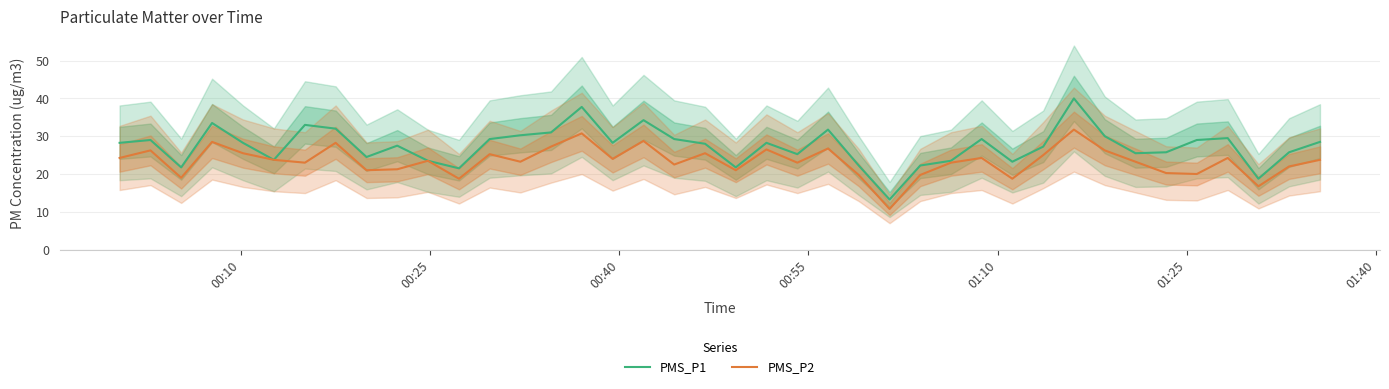

At how many categories does at least one series exceed 19?

38